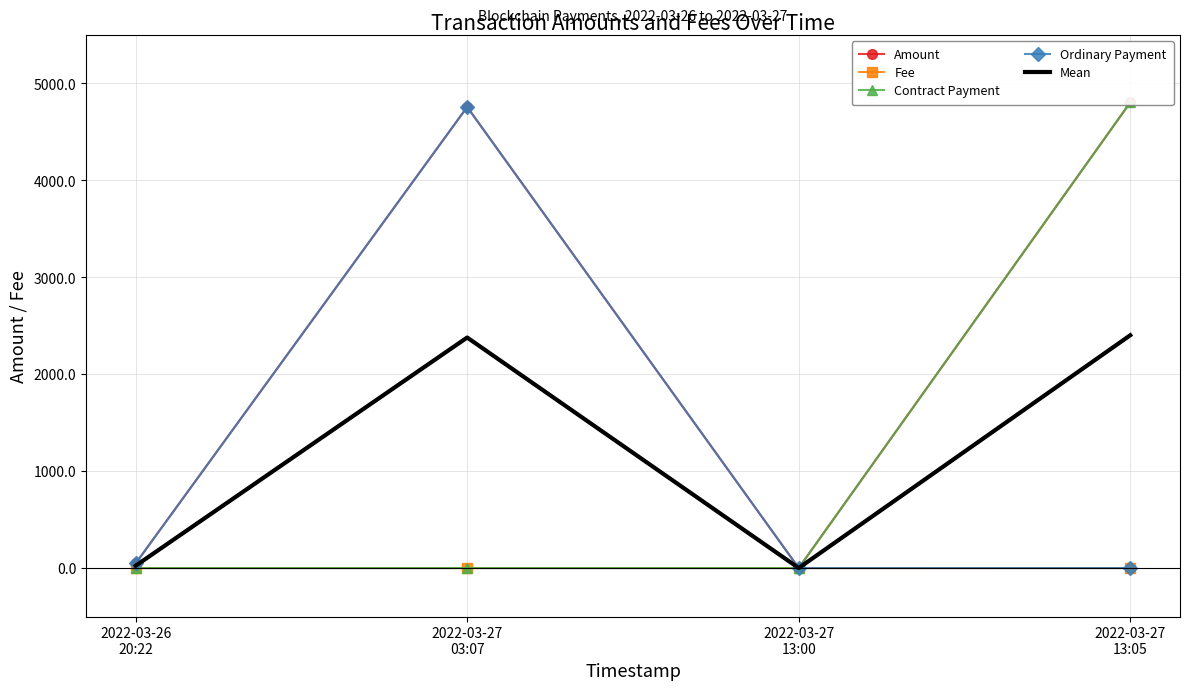

What is the value of the Mean point at the 3rd from the left?

0.1